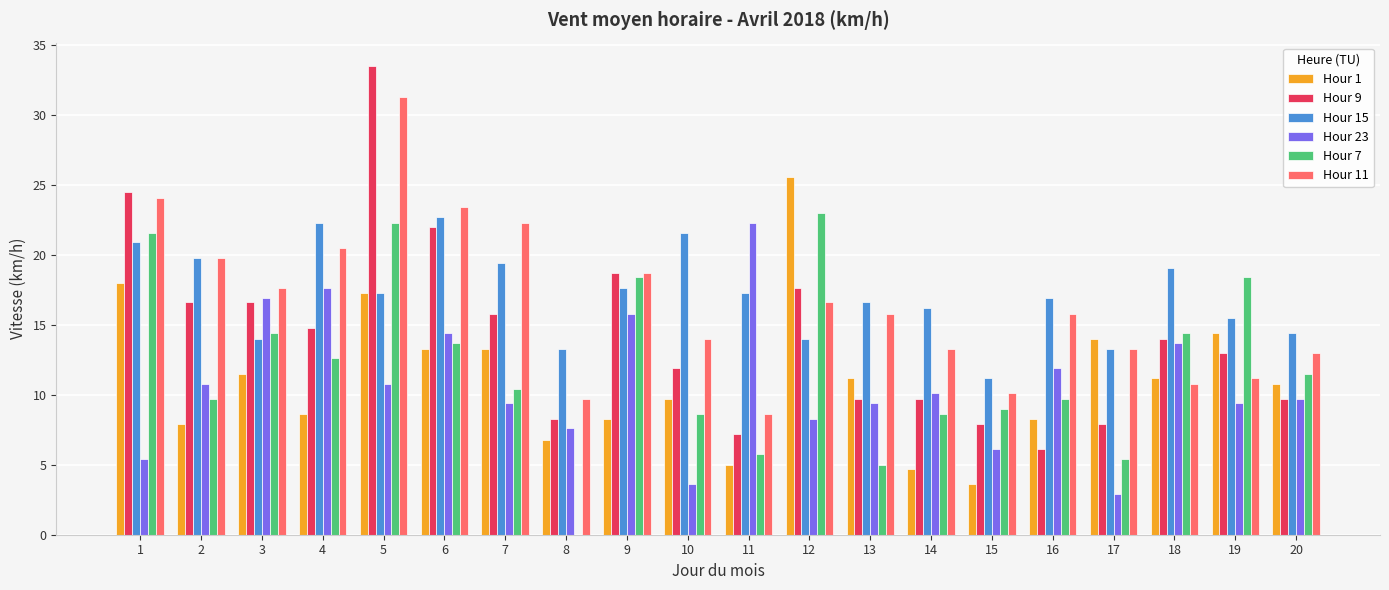

What is the difference between the Hour 15 values at 7 and 2?

0.4